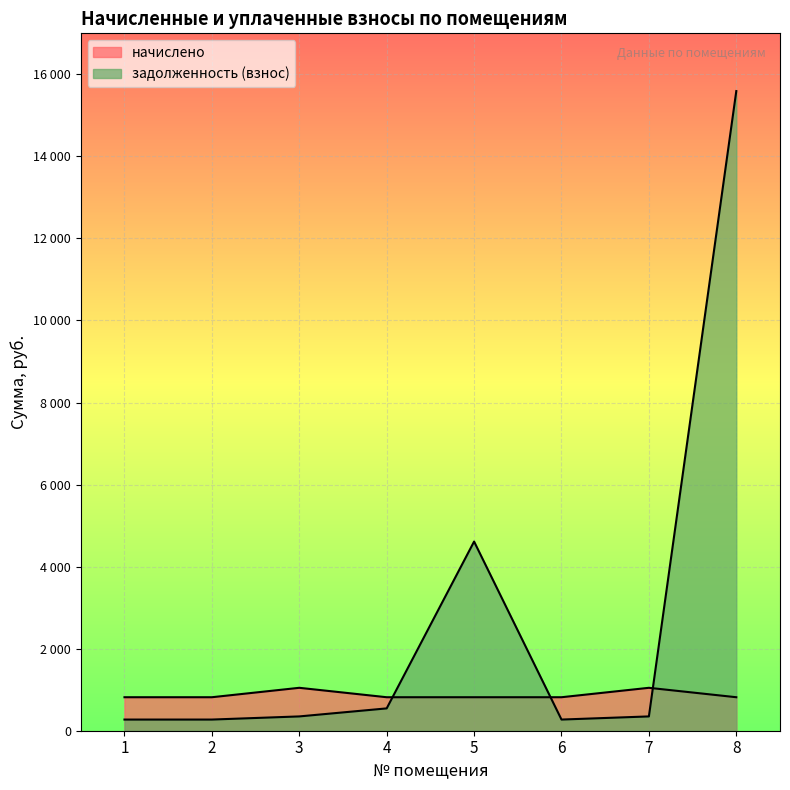

Between which two adjacent categories do начислено and задолженность (взнос) first intersect?

4 and 5